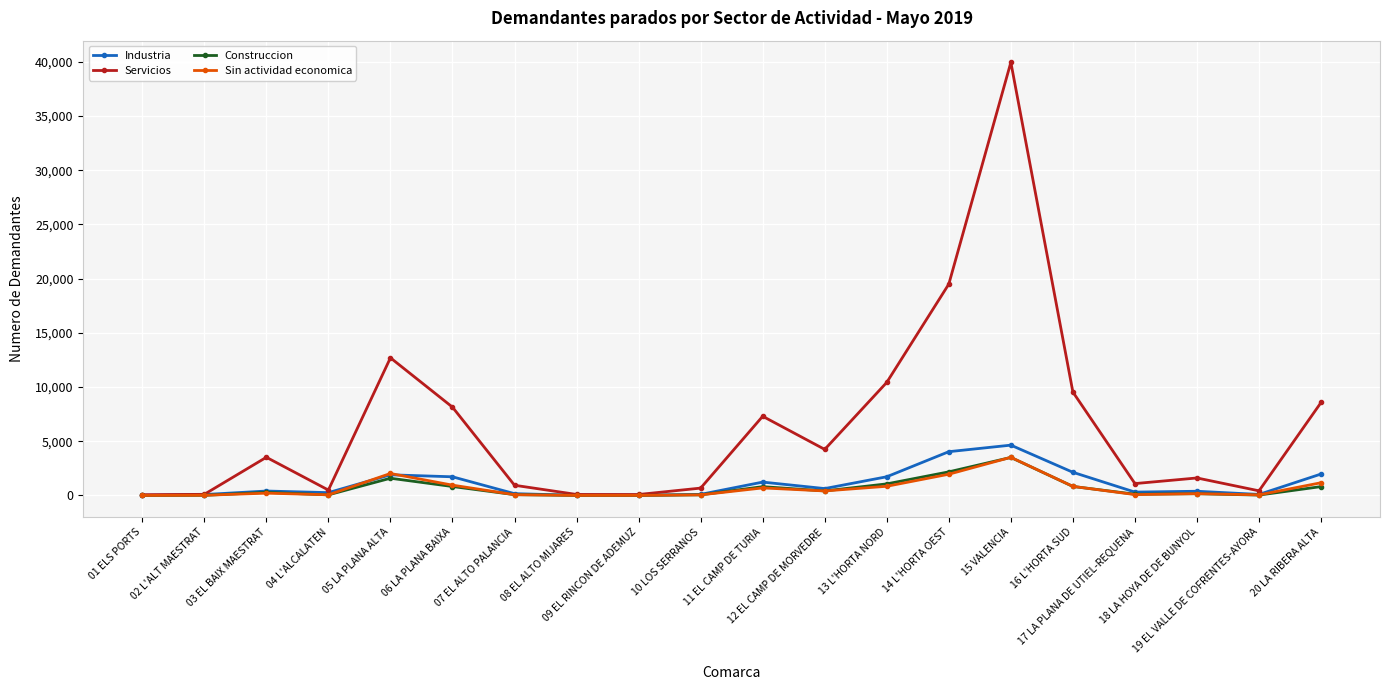

At which category is the sum across all series the highest?

15 VALENCIA